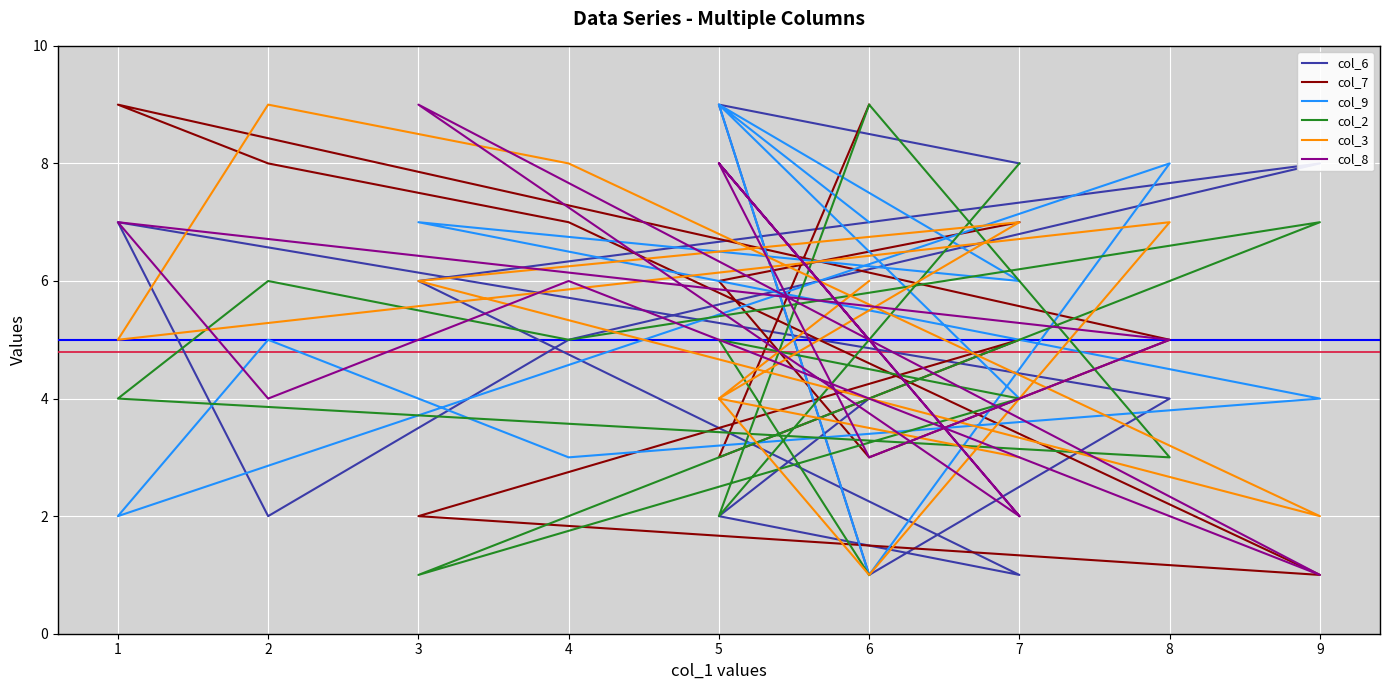

True or false: col_7 has a value of 2 at 2.

False